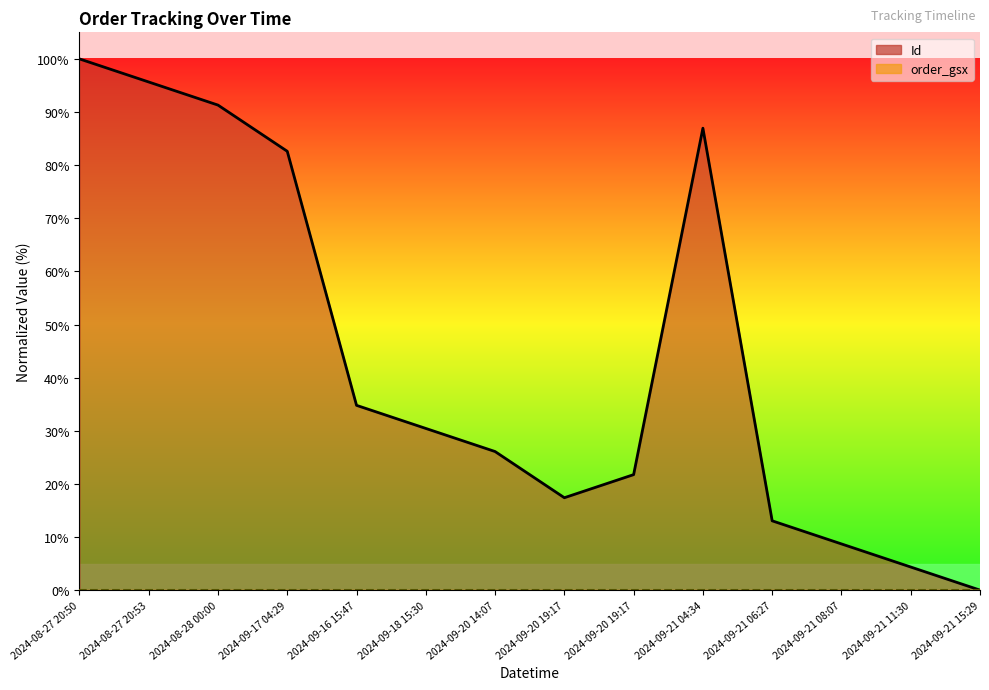

What is the value of the 1st point from the left?

100.0